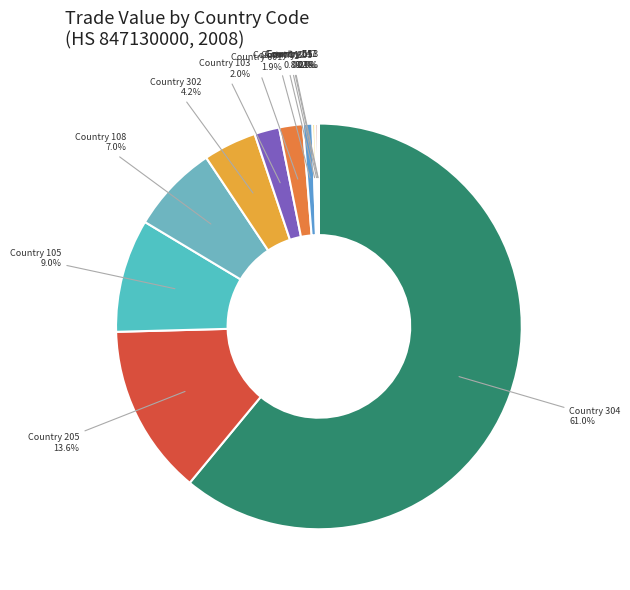

To the nearest percent, what is the difference between the largest and smallest slice percentages?

61%